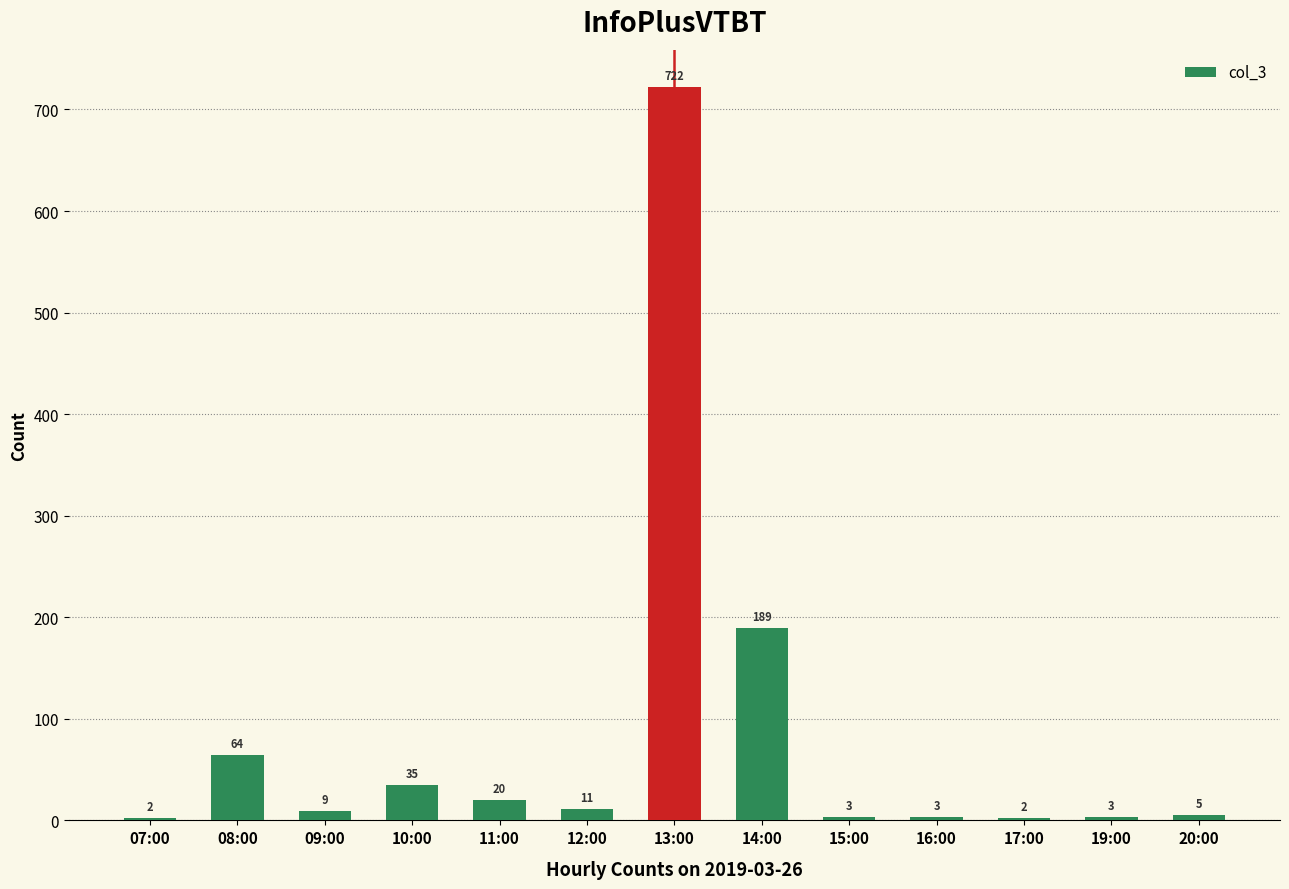

What value does the data have at 15:00?

3